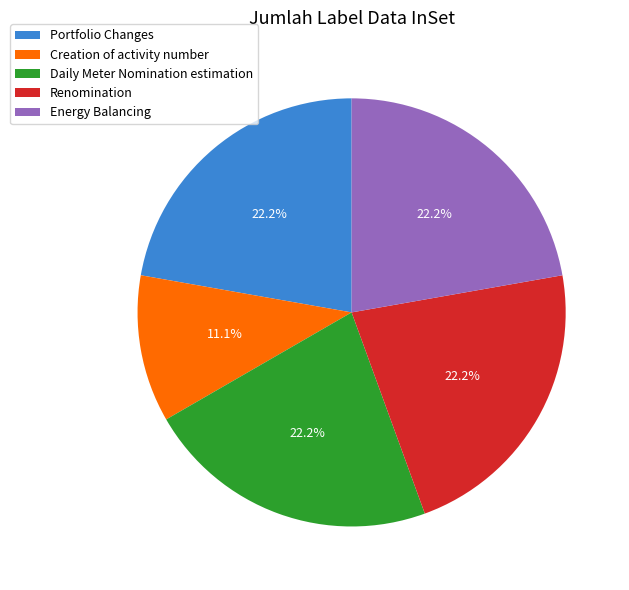

Is it true that Creation of activity number is 1% of the pie?

False